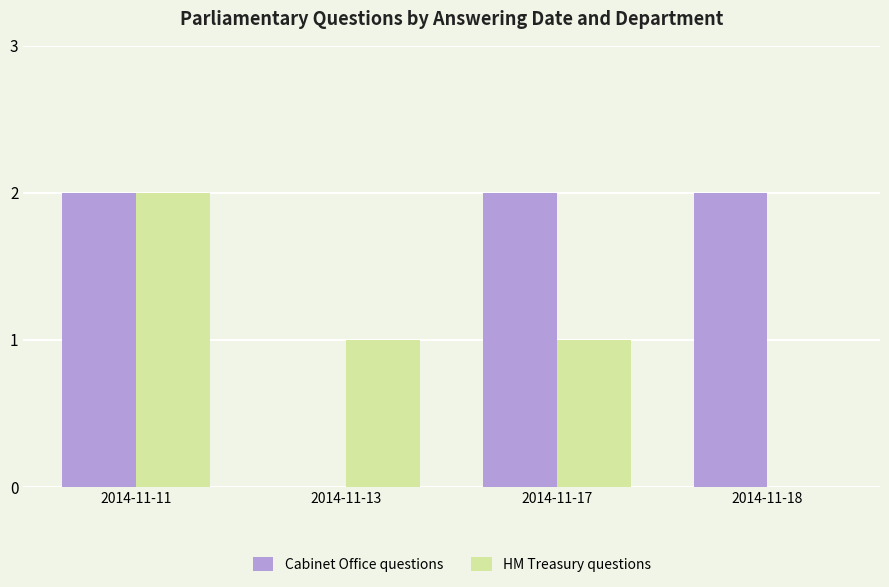

At which label does HM Treasury questions reach its peak?

2014-11-11